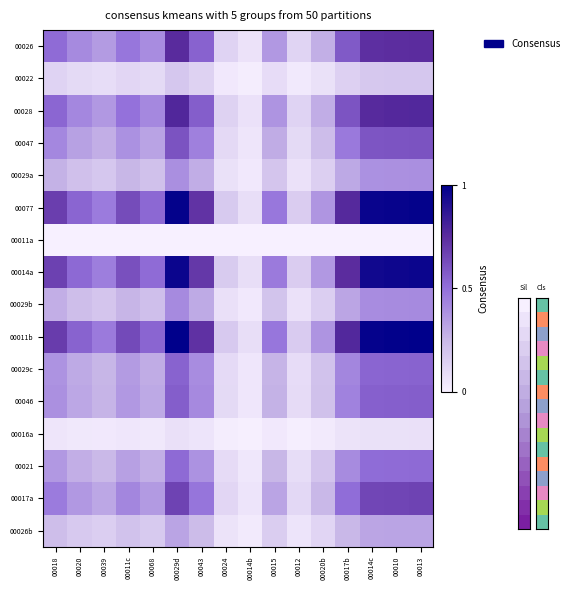

What is the difference between the highest and lowest values at 00024?

0.2